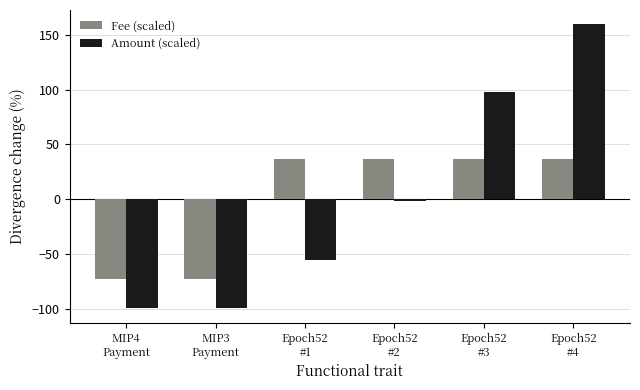

What is the smallest value displayed?

-99.9